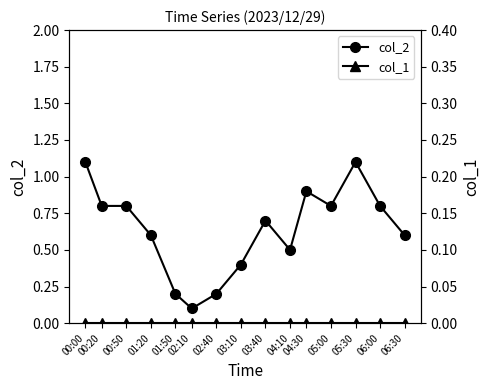

Reading right to left, list all the values displayed in this chart.

col_2: 06:30=0.6	06:00=0.8	05:30=1.1	05:00=0.8	04:30=0.9	04:10=0.5	03:40=0.7	03:10=0.4	02:40=0.2	02:10=0.1	01:50=0.2	01:20=0.6	00:50=0.8	00:20=0.8	00:00=1.1
col_1: 06:30=0.0	06:00=0.0	05:30=0.0	05:00=0.0	04:30=0.0	04:10=0.0	03:40=0.0	03:10=0.0	02:40=0.0	02:10=0.0	01:50=0.0	01:20=0.0	00:50=0.0	00:20=0.0	00:00=0.0